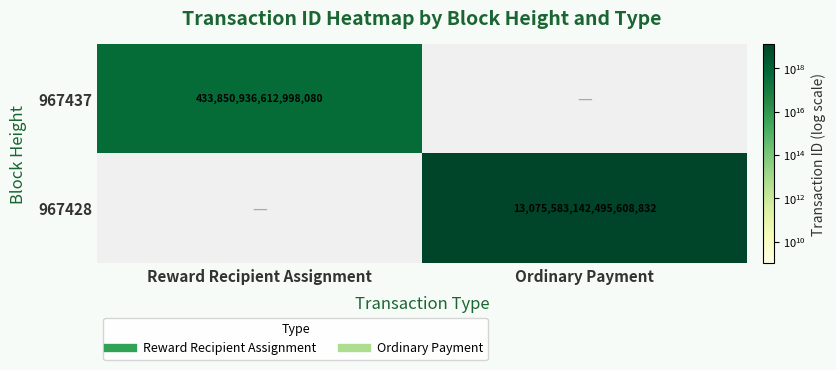

How many categories are shown in the chart?

2